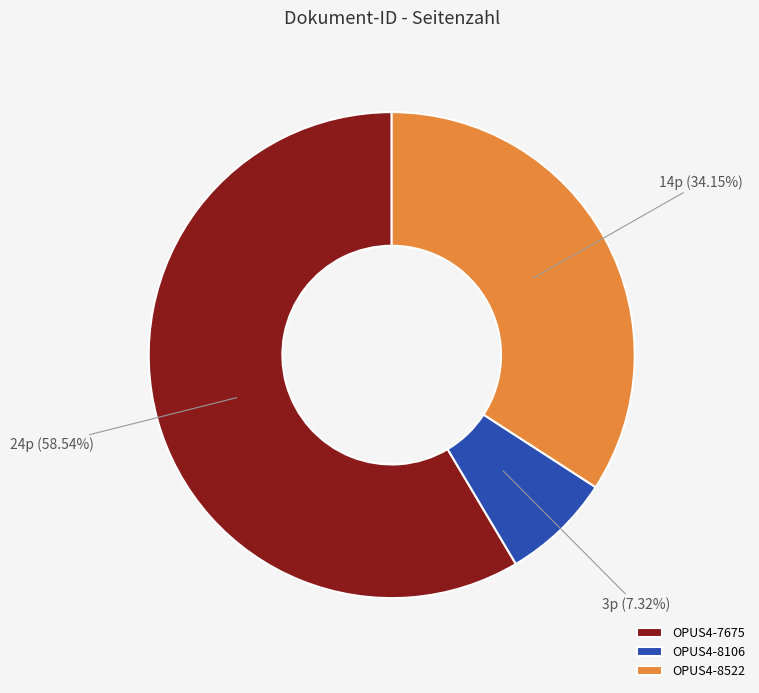

Count the number of slices in the pie.

3